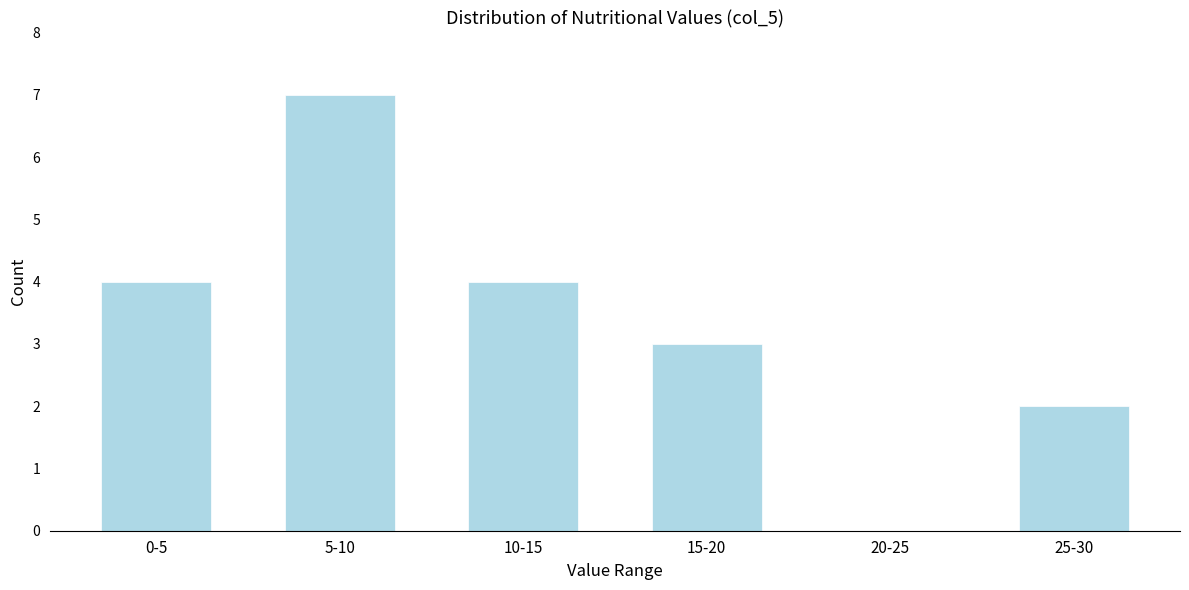

Reading left to right, list all the values displayed in this chart.

0-5=4	5-10=7	10-15=4	15-20=3	20-25=0	25-30=2